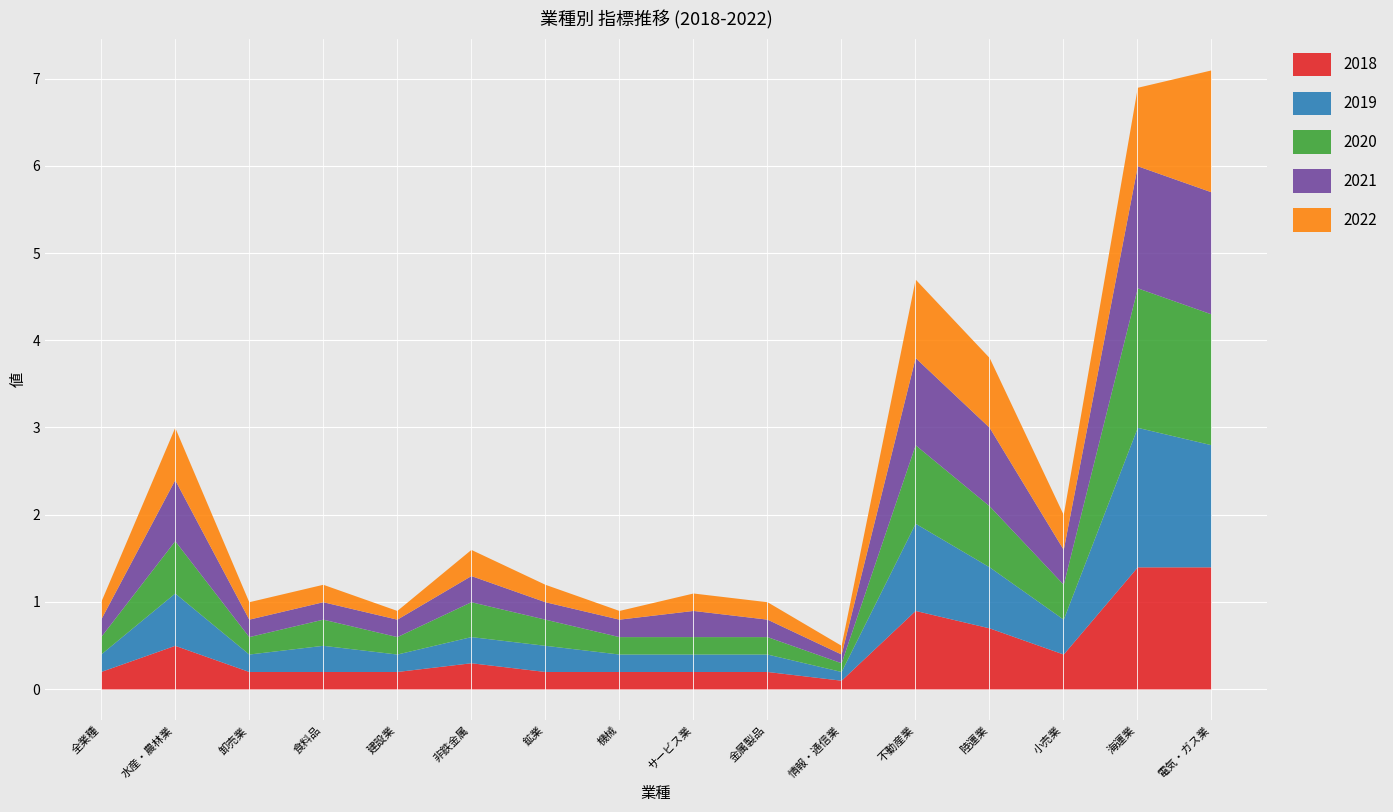

Which series has the largest total across all categories?

2020